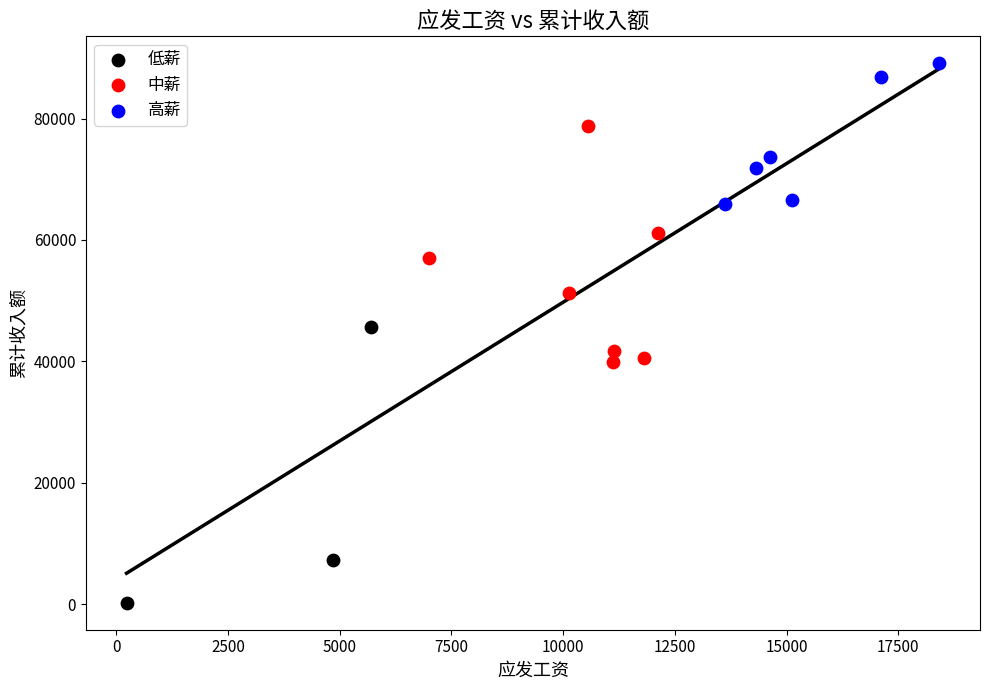

Which series has the largest Y range (max minus min)?

低薪